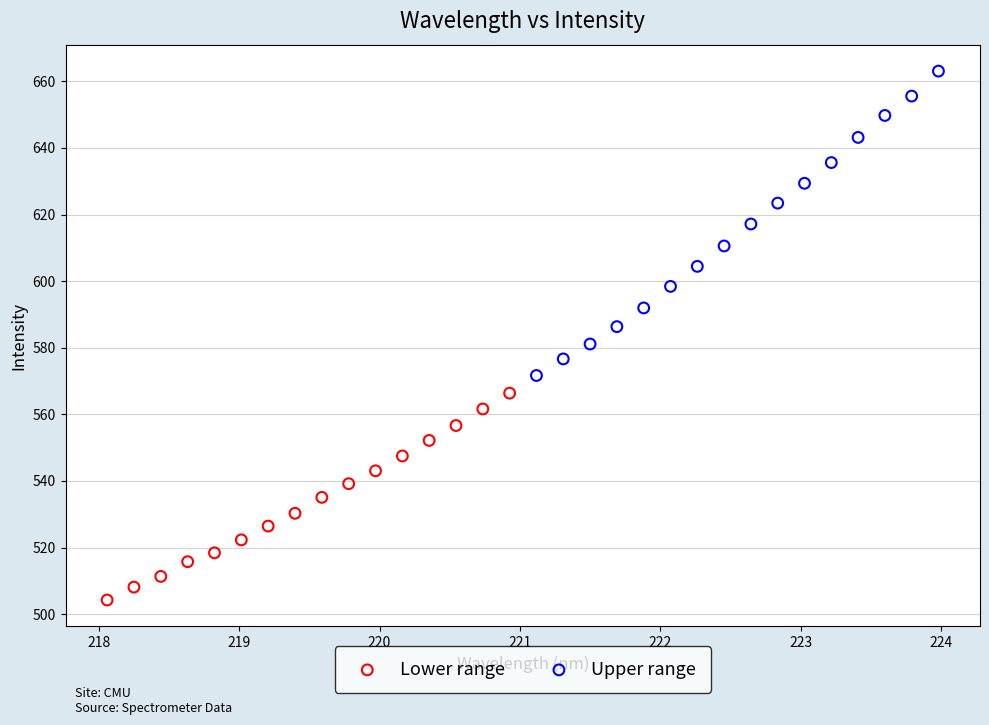

Which series has the widest spread of Y values?

Upper range